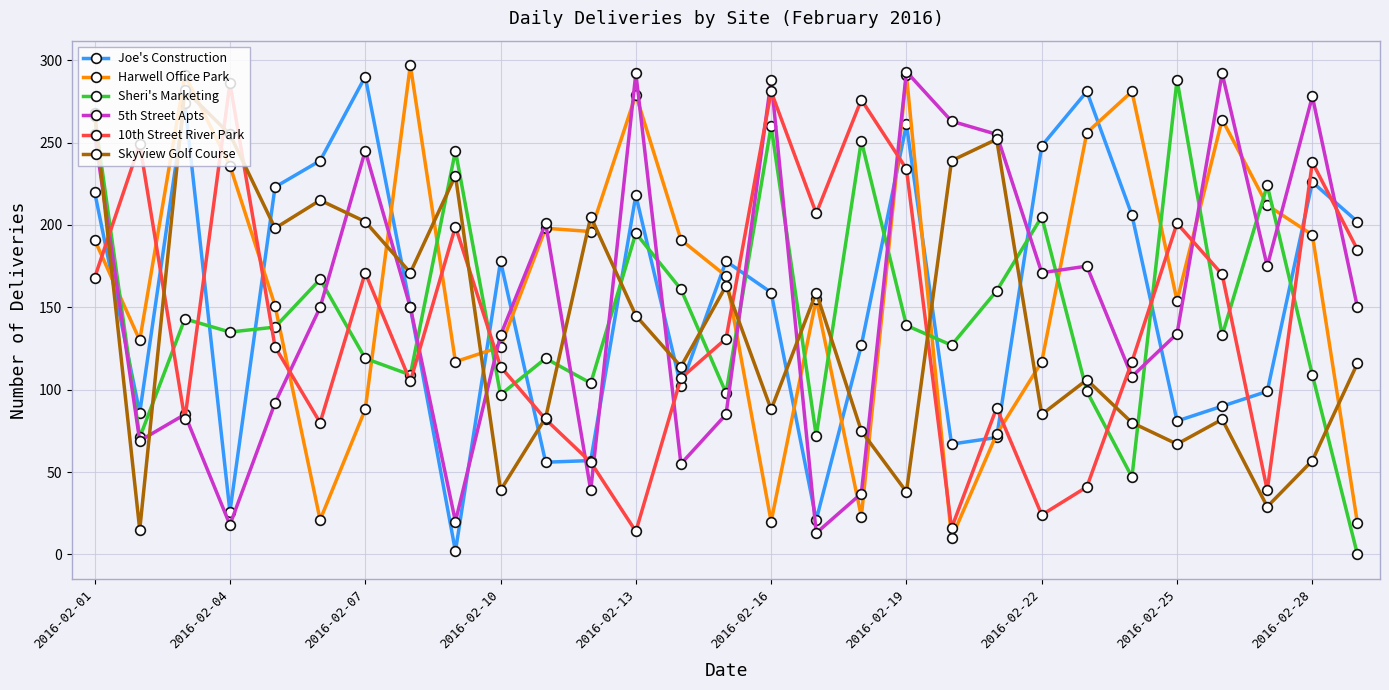

How many distinct data groups are displayed?

6